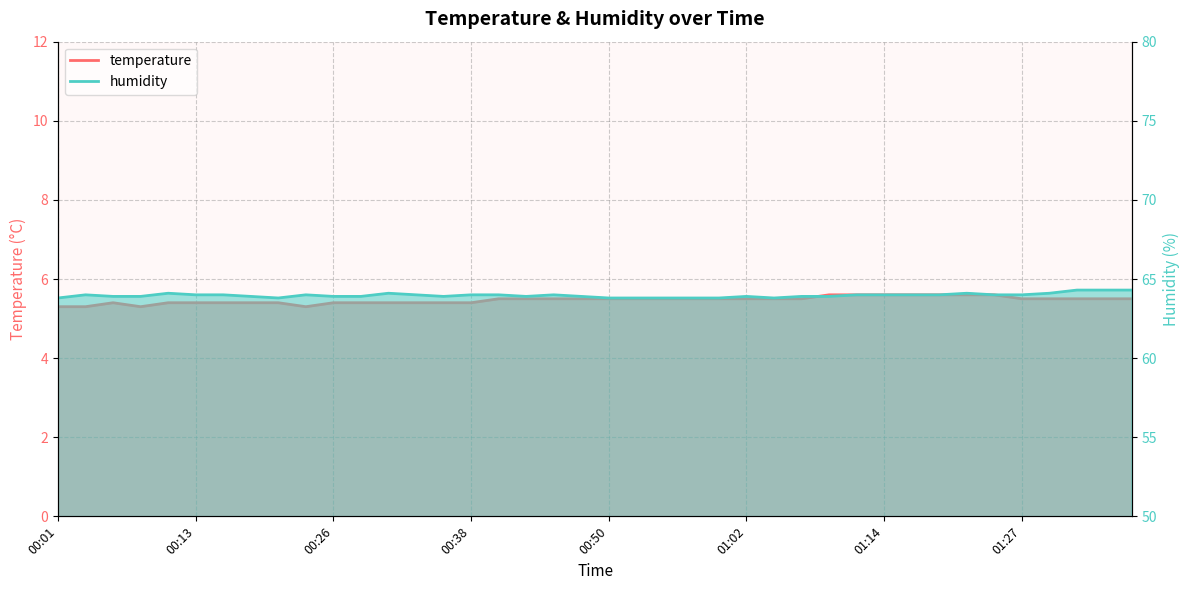

At 00:11, list the series in order from smallest to largest.

temperature, humidity